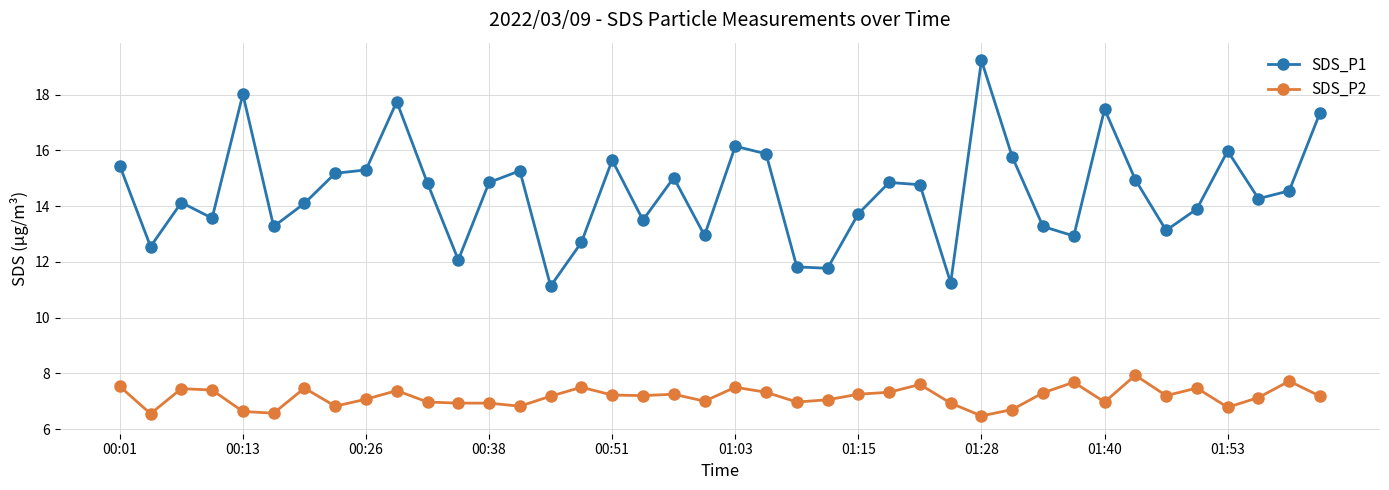

What is the sum of all SDS_P2 values?

286.3